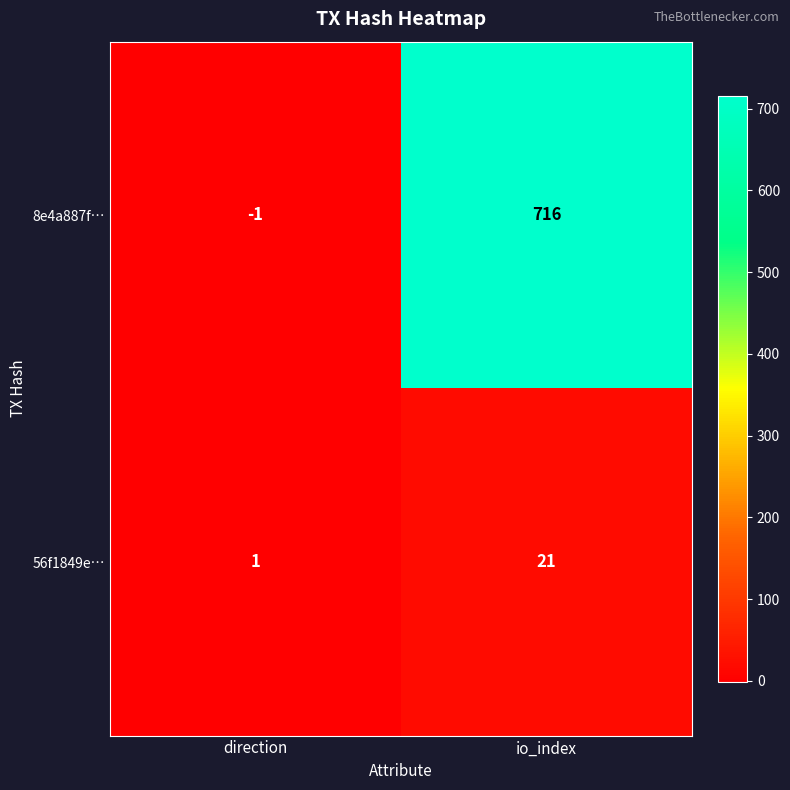

Is it true that 56f1849e… equals 33 at io_index?

False